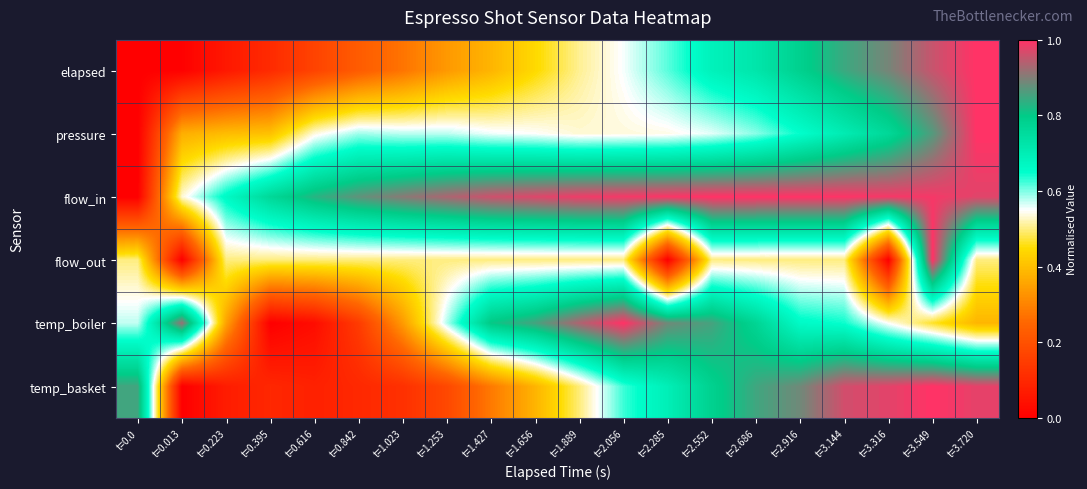

At how many categories does at least one series exceed 0?

20